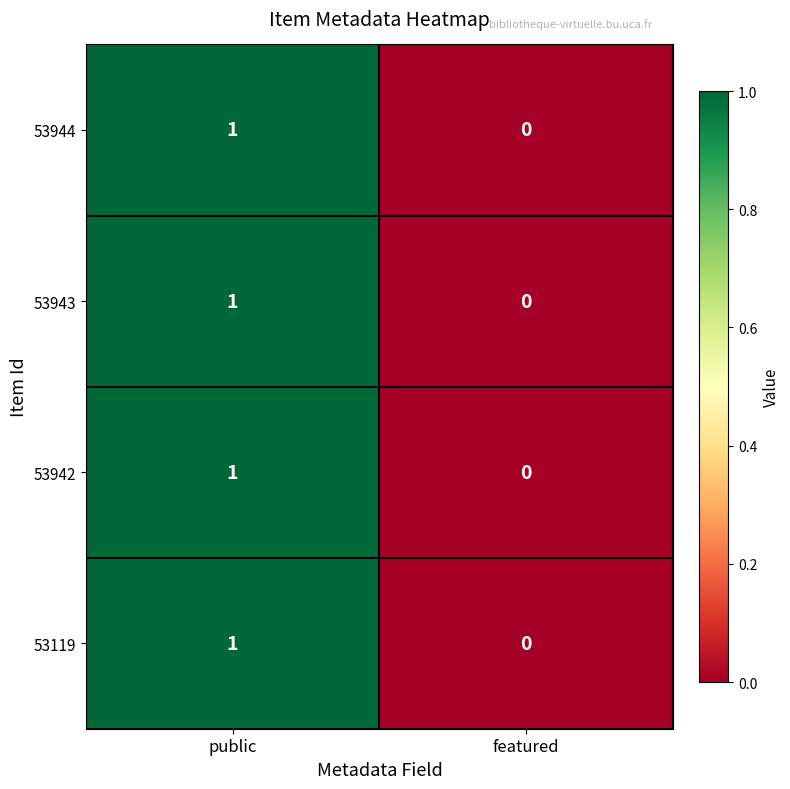

How many values in the 53119 series are below 1?

1